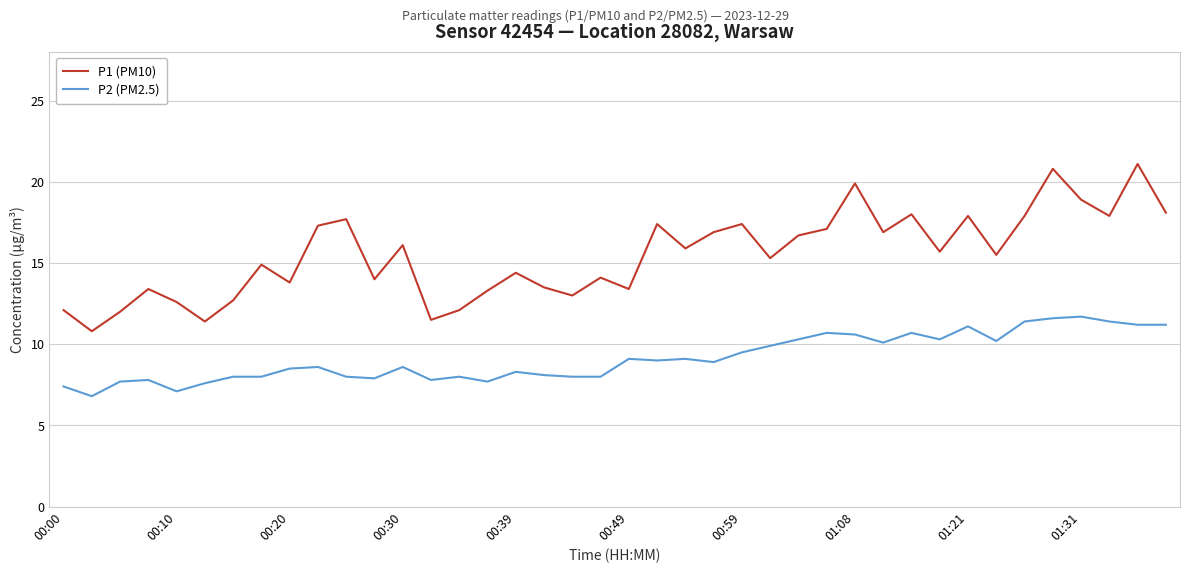

What is the minimum value shown in the chart?

6.8